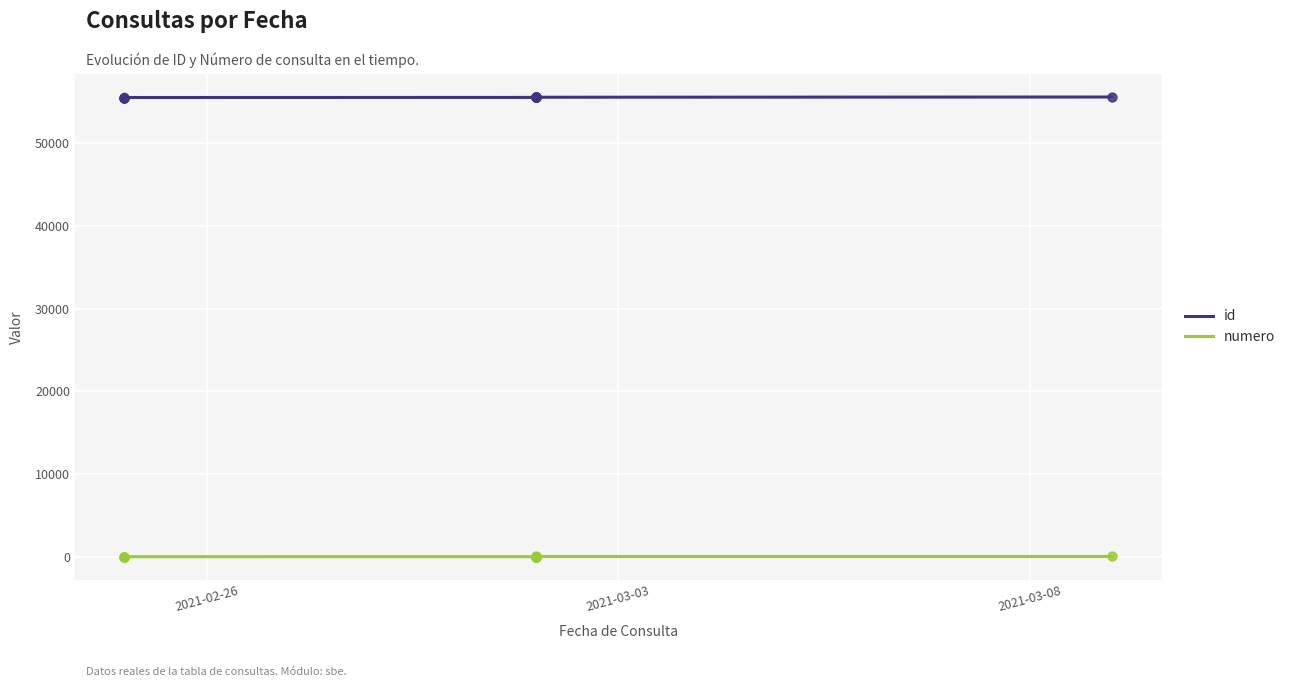

Which series contains the highest Y value?

id